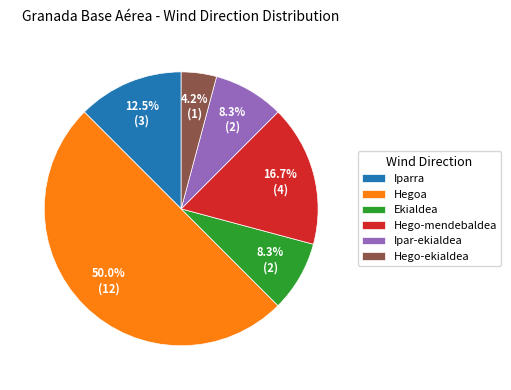

Is the sum of Ekialdea and Hegoa greater than half?

Yes